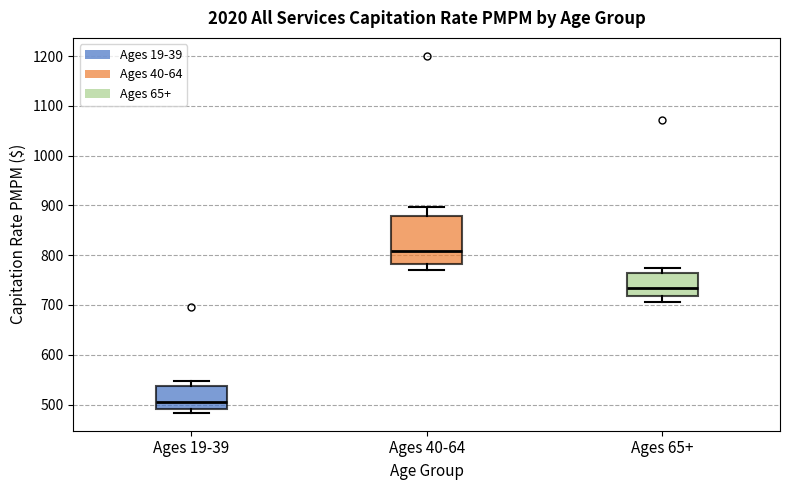

Which box is the tallest, from its lower edge to its upper edge?

Ages 40-64